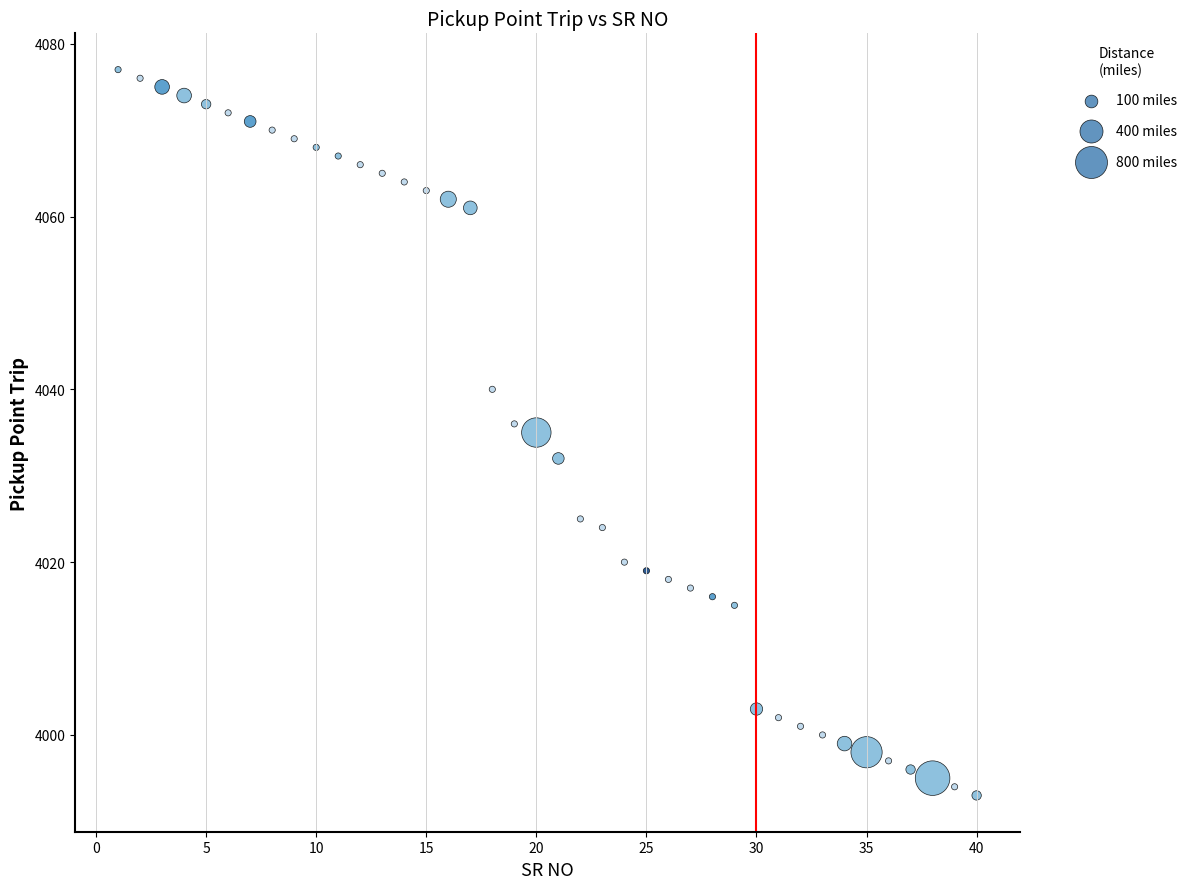

What is the range of X values (max minus min)?

39